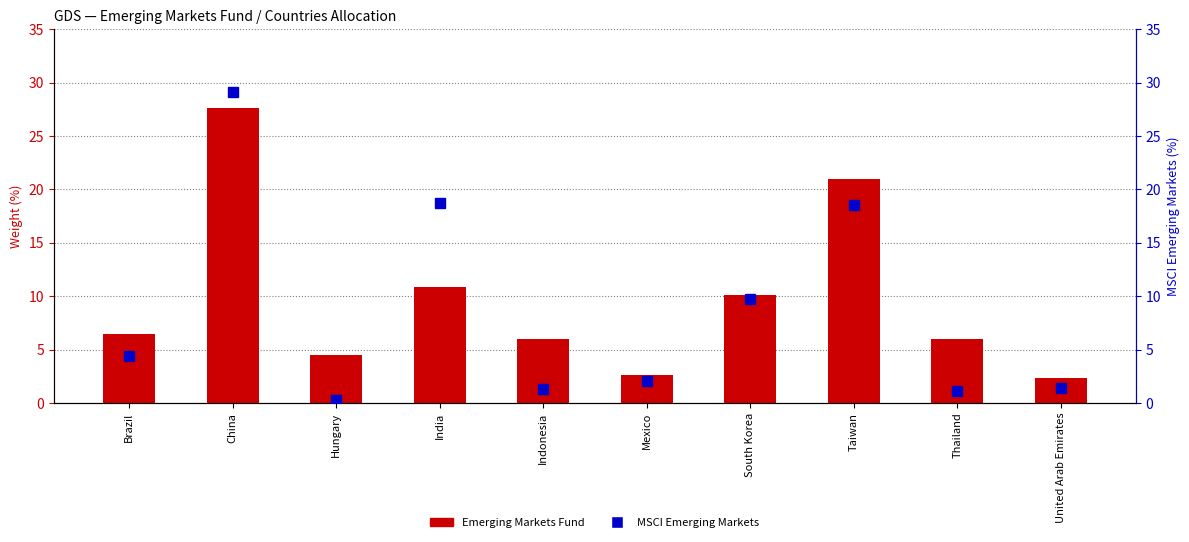

Does the chart contain stacked bars?

No